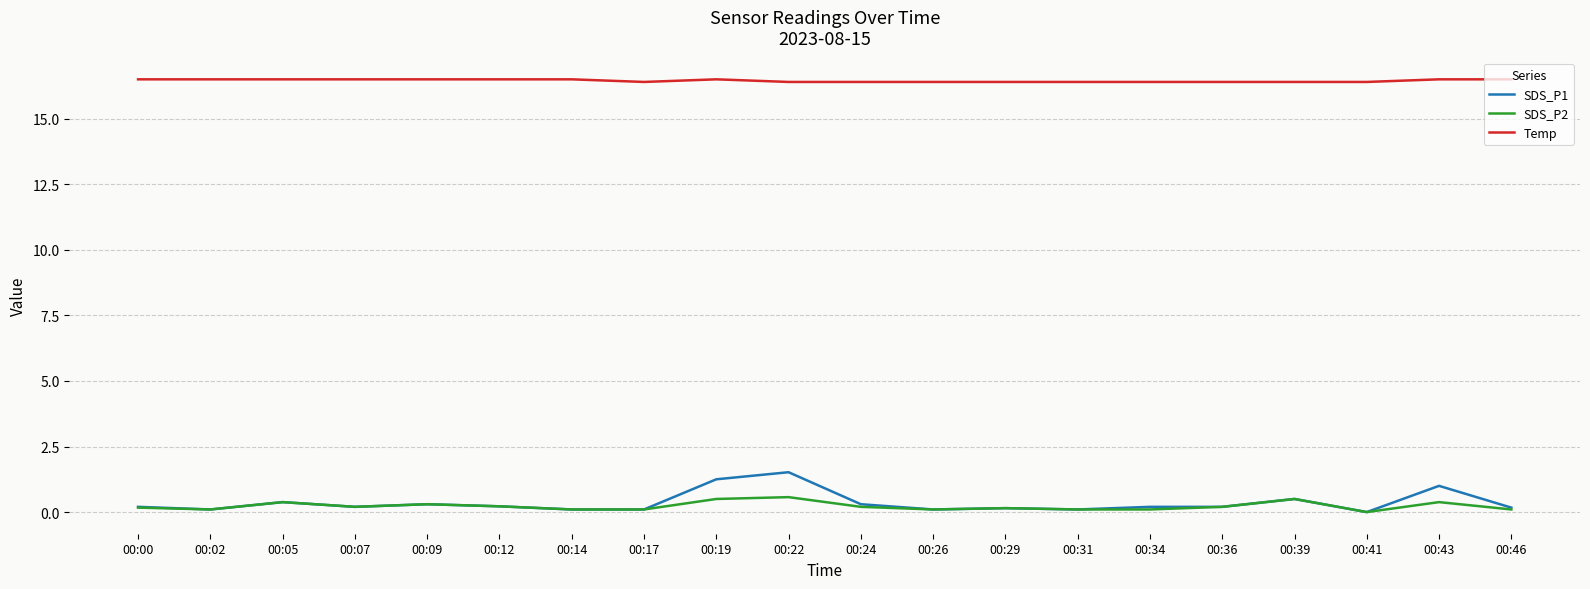

Which series has the widest spread of values?

SDS_P1